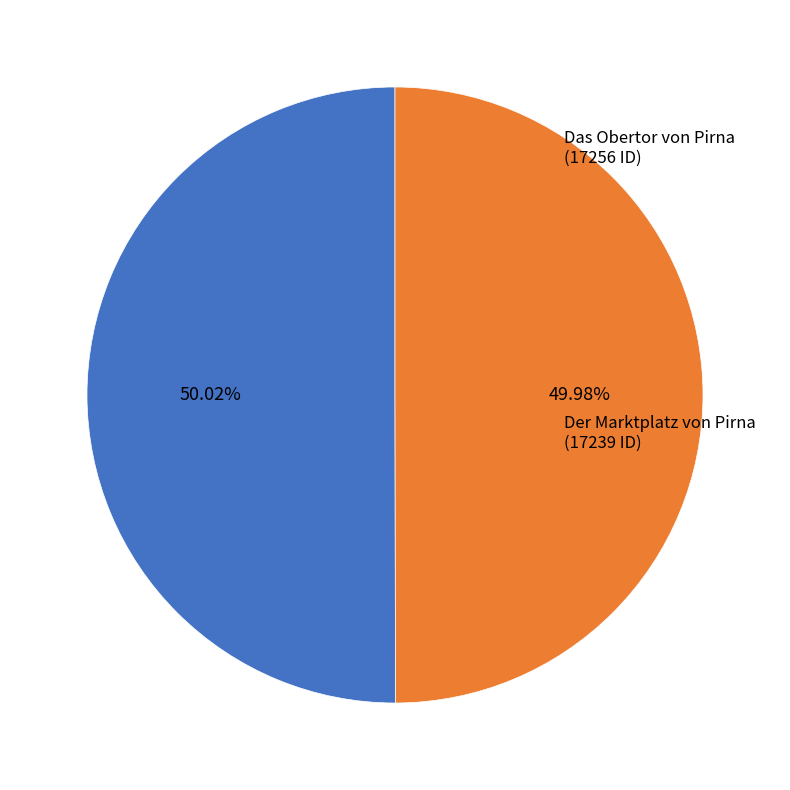

Approximately how many times larger is the value at Das Obertor von Pirna compared to Der Marktplatz von Pirna?

1.0